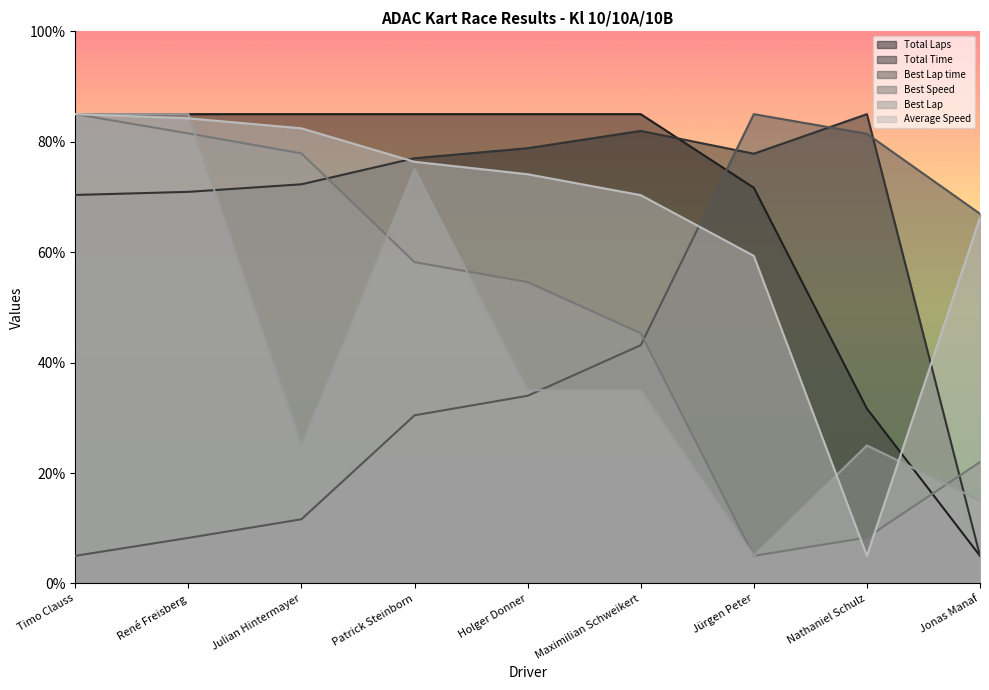

True or false: Total Laps has a value of 131.2 at Patrick Steinborn.

False